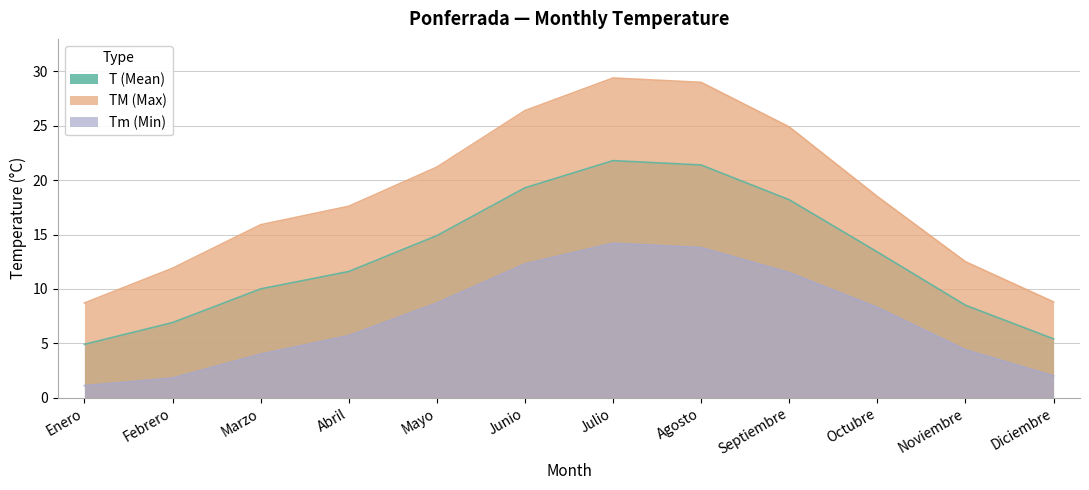

What is the value of the Tm (Min) point at the 7th from the left?

14.2